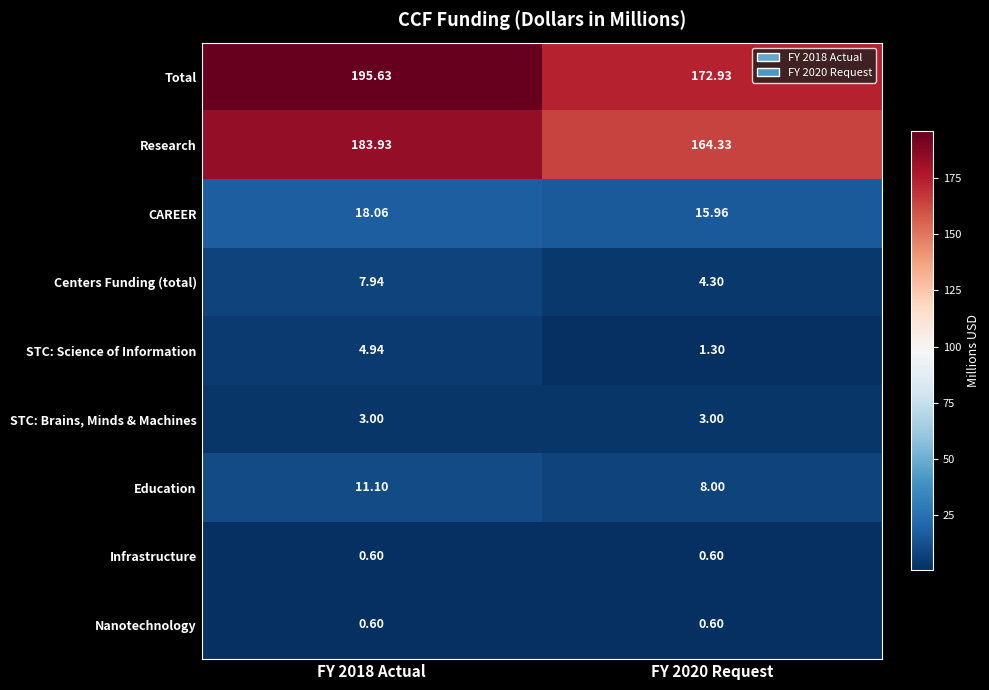

At which category is the sum across all series the highest?

FY 2018 Actual